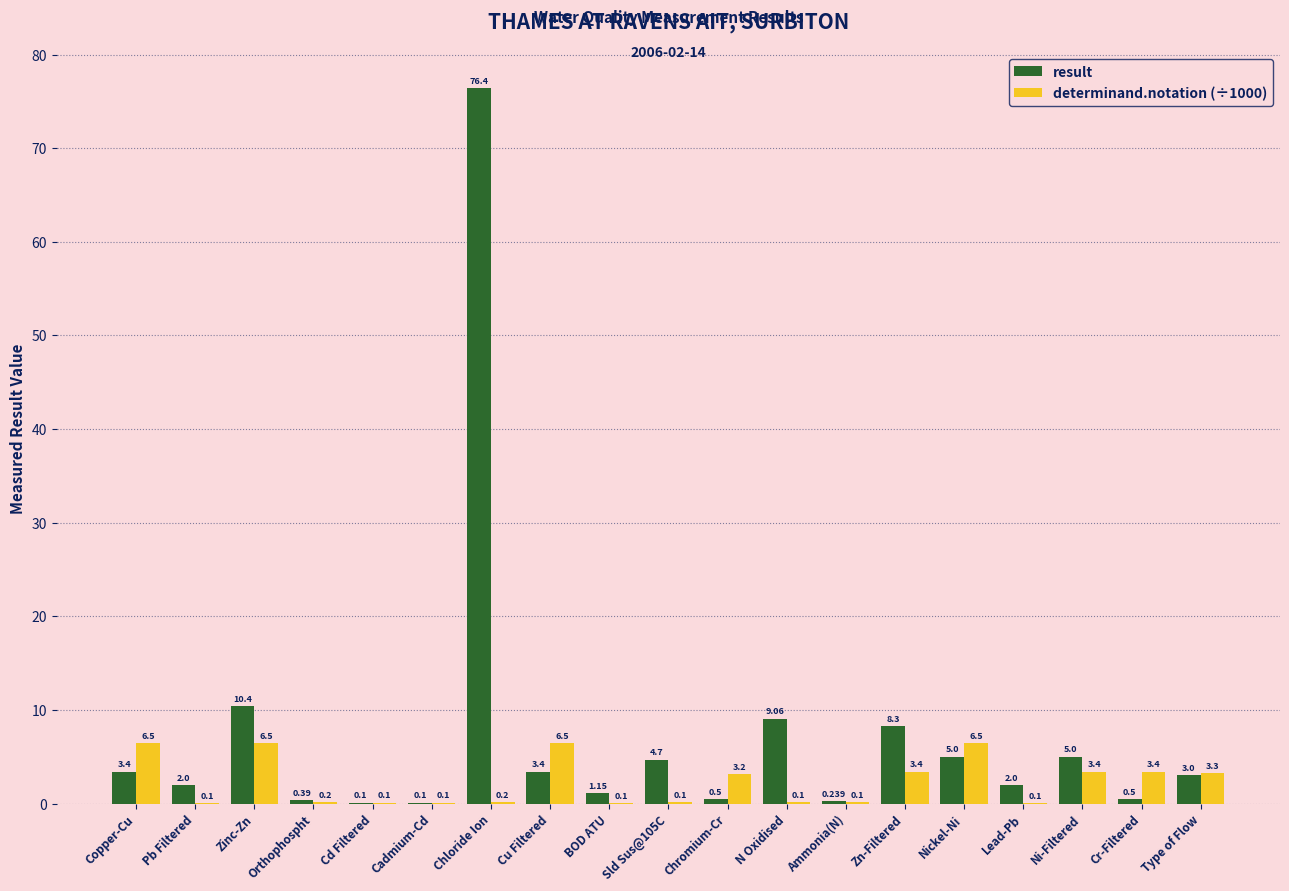

Between BOD ATU and Lead-Pb, which series saw the biggest shift?

result